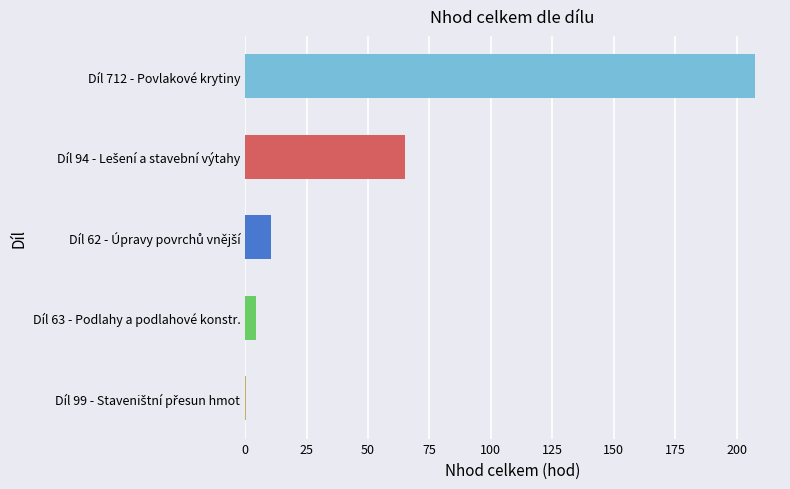

True or false: the data shows 139.7 at Díl 712 - Povlakové krytiny.

False